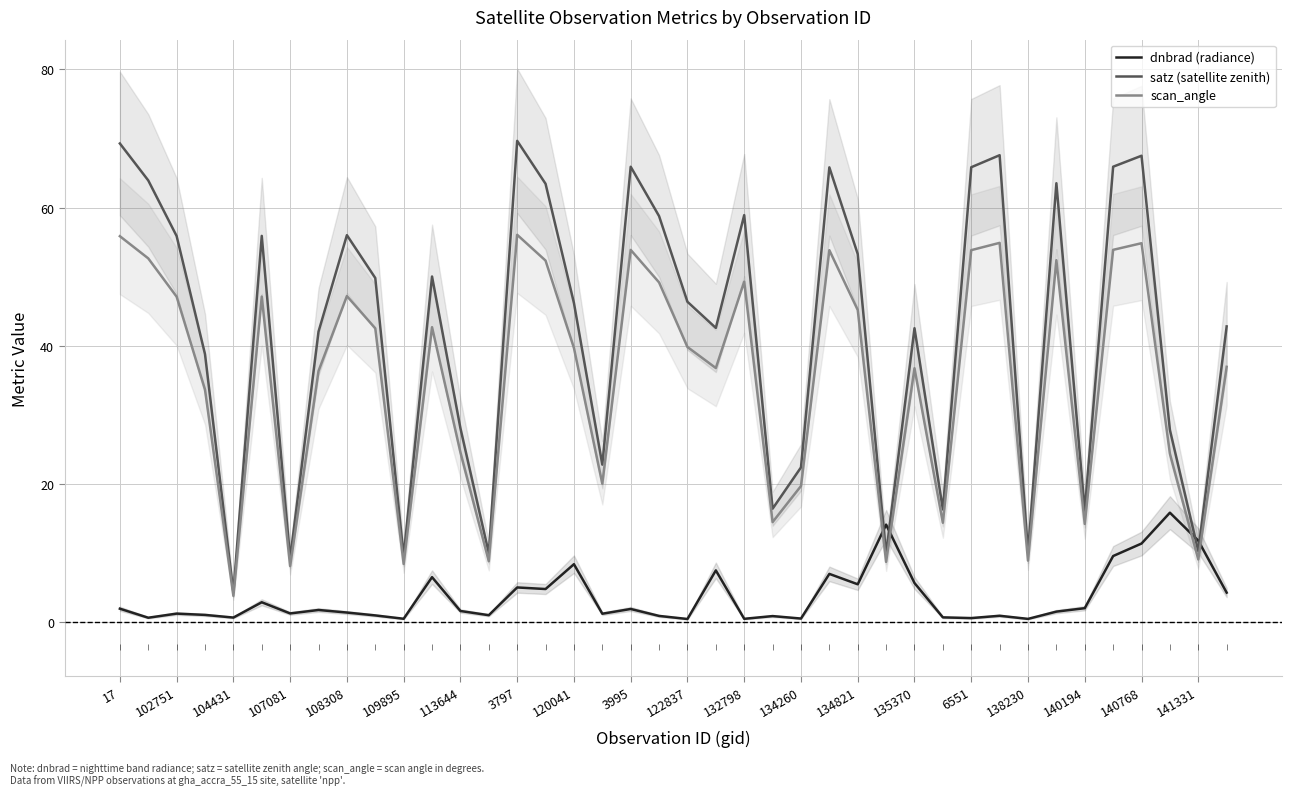

True or false: satz (satellite zenith) and scan_angle intersect in this chart.

False